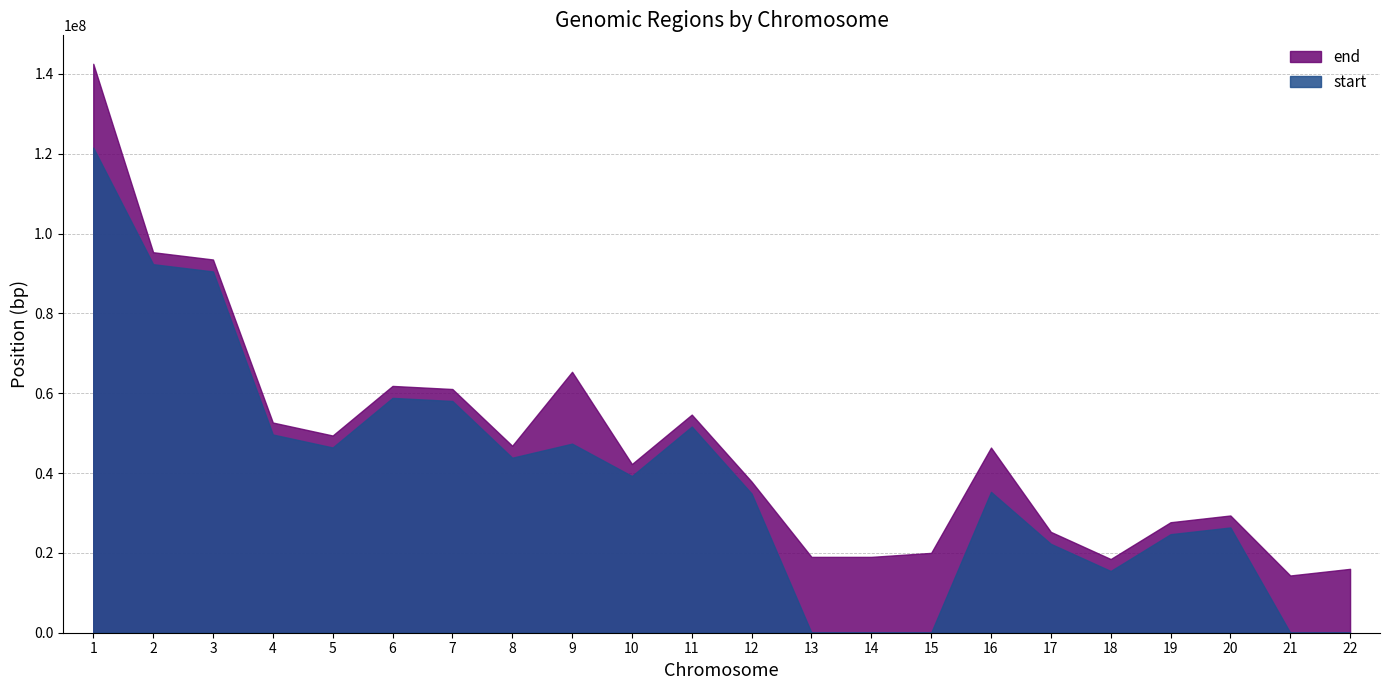

What is the difference between the end values at 15 and 9?

45367679